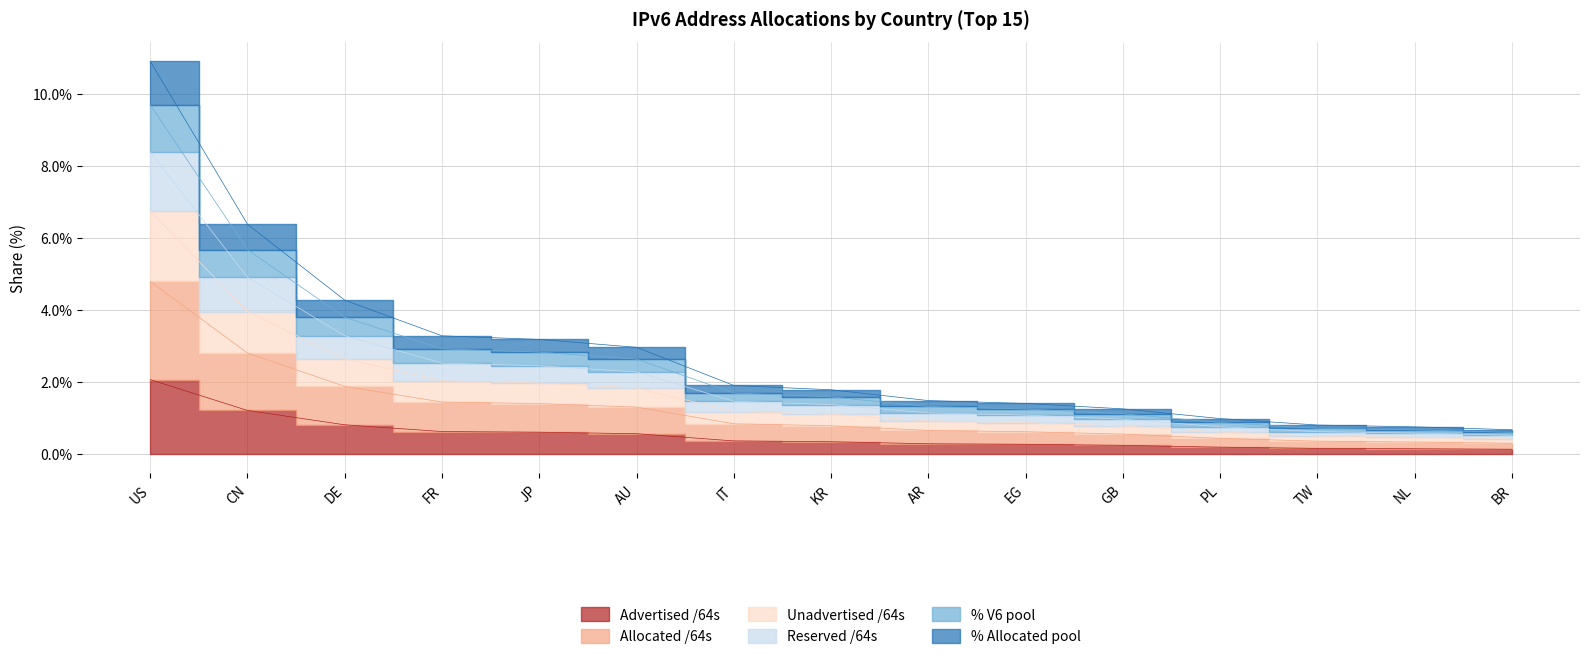

What is the label of the 13th point from the left?

TW